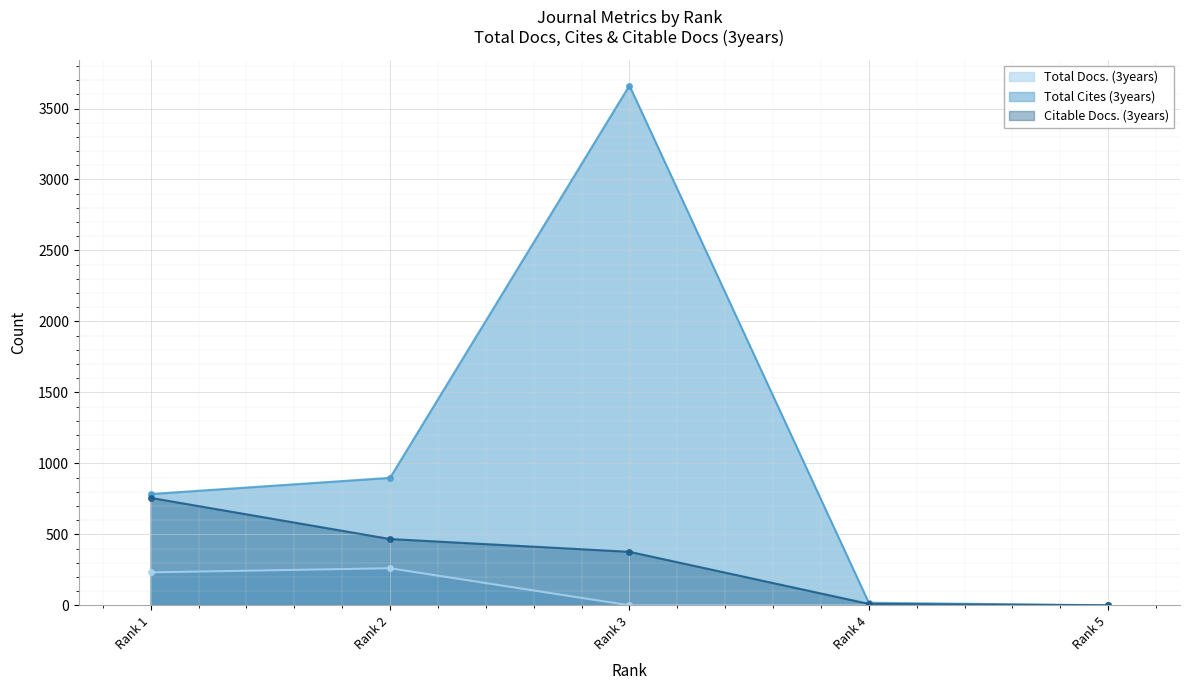

Reading left to right, extract all data points from this chart.

Total Docs. (3years): Rank 1=232	Rank 2=261	Rank 3=0	Rank 4=0	Rank 5=0
Total Cites (3years): Rank 1=784	Rank 2=898	Rank 3=3662	Rank 4=18	Rank 5=0
Citable Docs. (3years): Rank 1=757	Rank 2=467	Rank 3=377	Rank 4=10	Rank 5=0